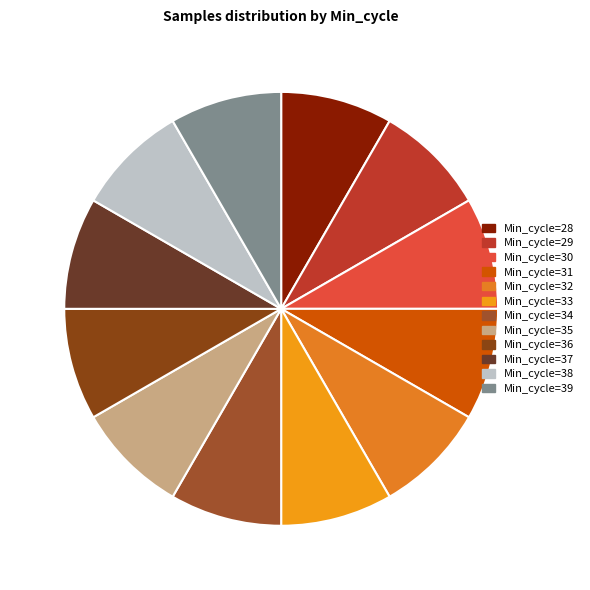

Rank the categories by value from highest to lowest.

33, 35, 28, 30, 39, 38, 31, 32, 37, 34, 29, 36